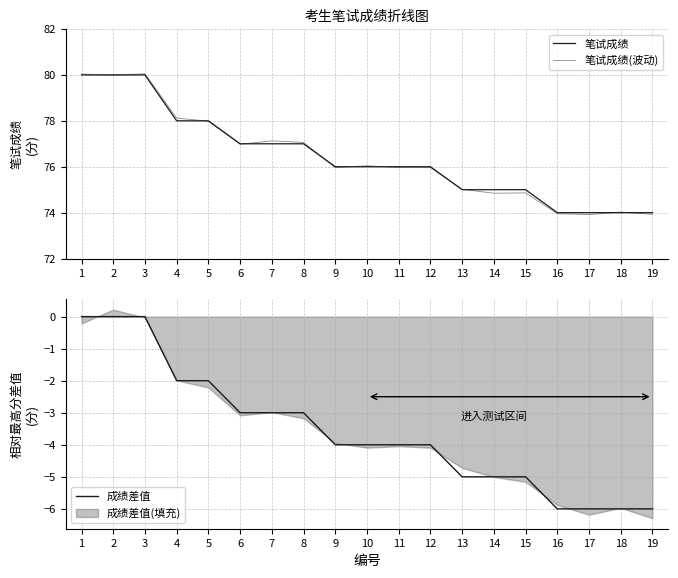

What is the average value of the 笔试成绩 series?

76.4